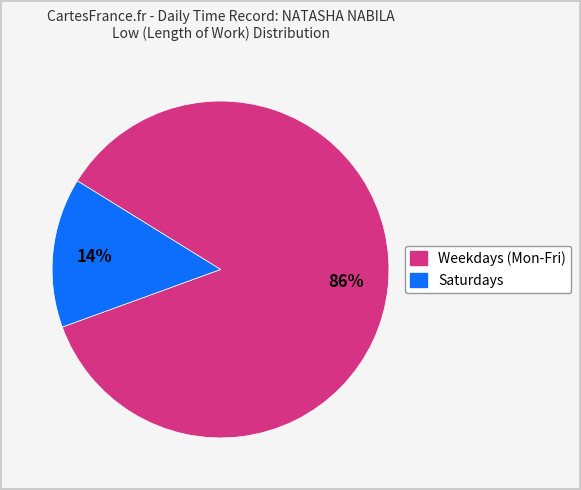

Is there a majority slice in this chart?

Yes